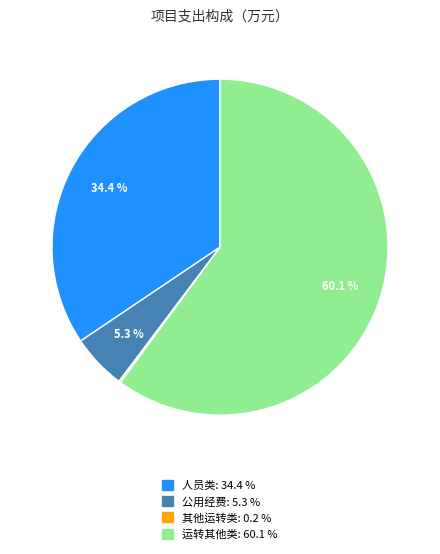

Between 运转其他类 and 公用经费, which is larger?

运转其他类